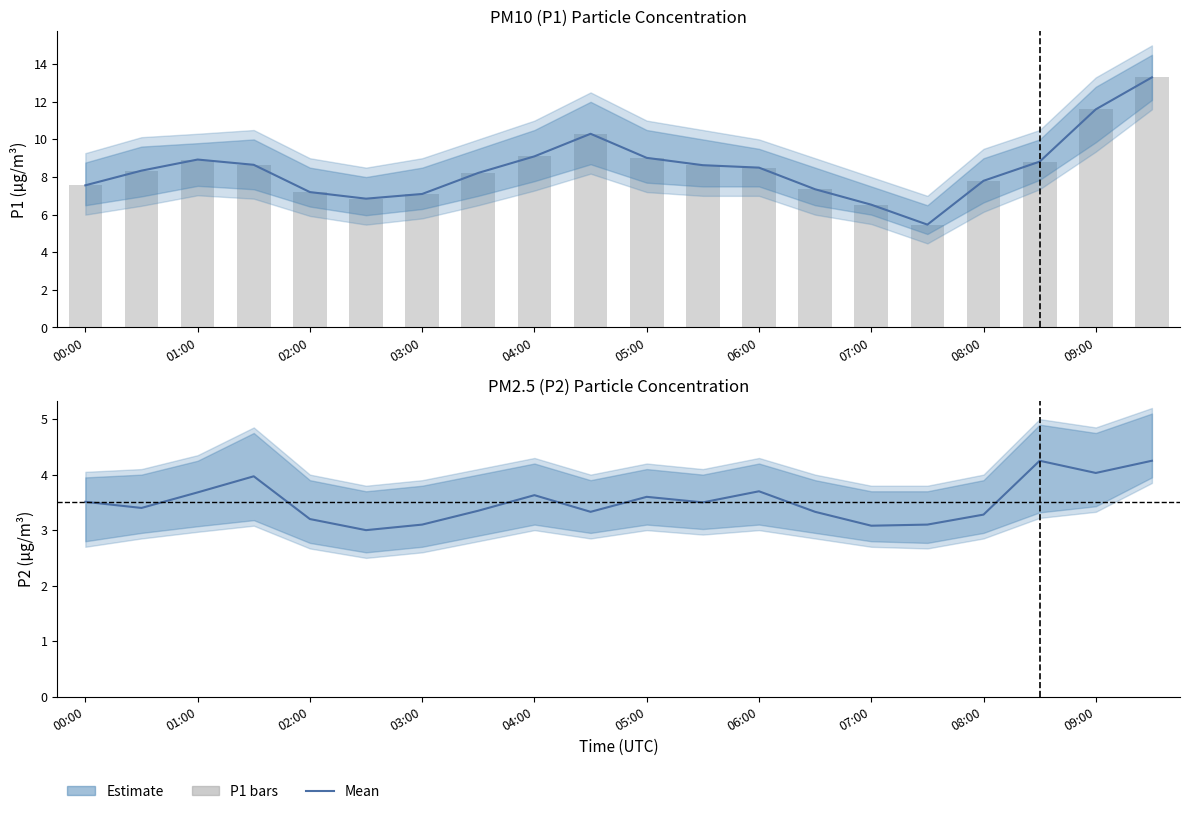

What is the difference between the second highest and second lowest values in the P2 mean series?

1.2